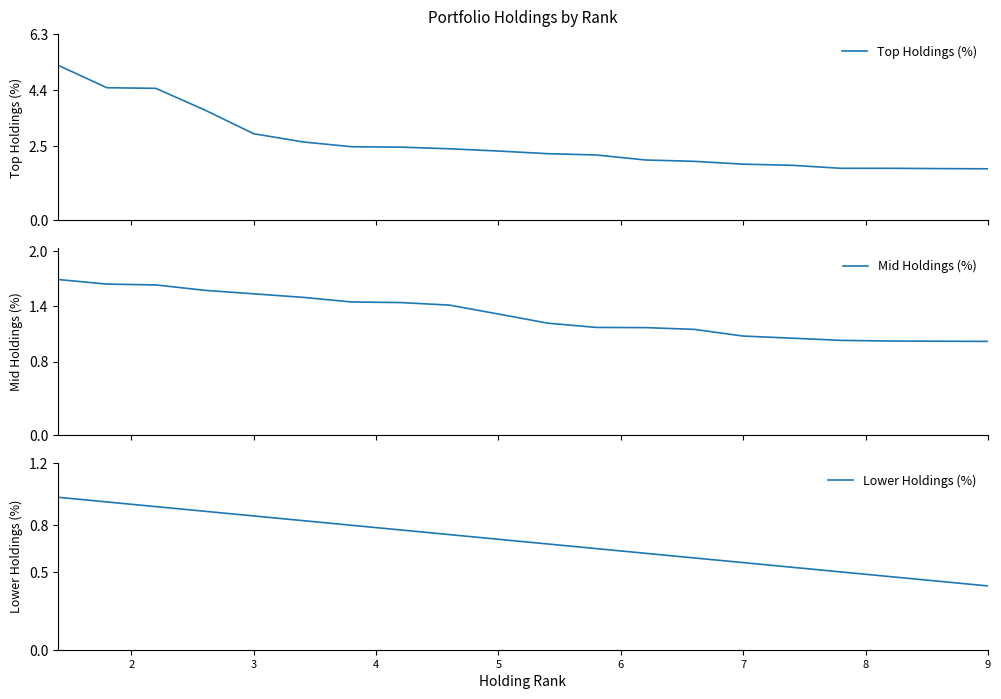

What is the maximum value for Top Holdings (%)?

5.2